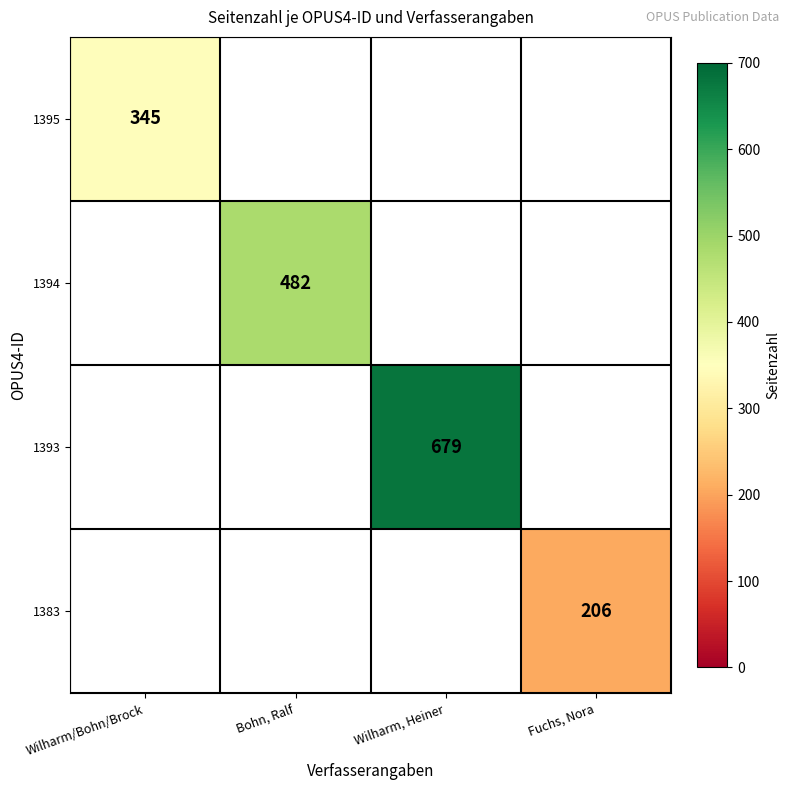

Is it true that 1393 equals 475 at Wilharm, Heiner?

False